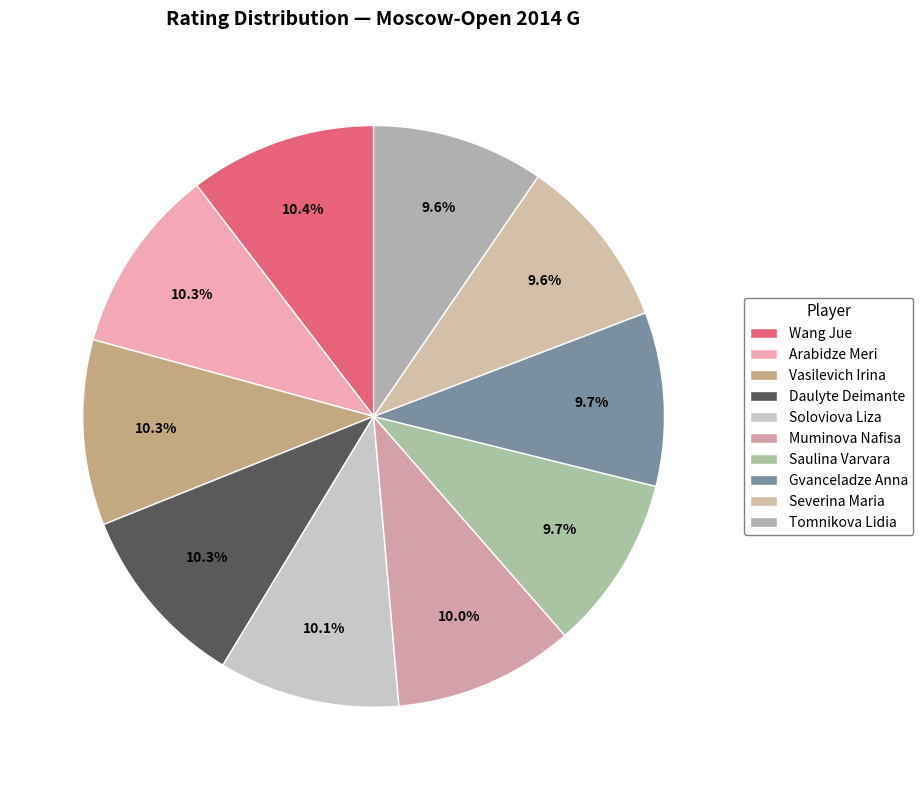

How many slices are in this pie chart?

10